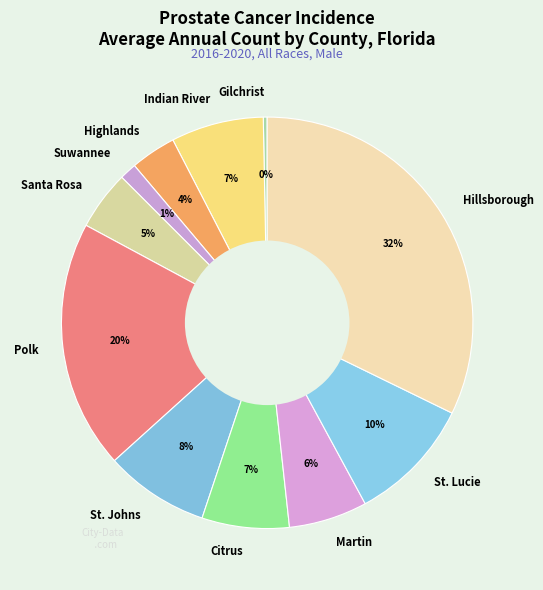

To the nearest percent, what percentage of the pie is Hillsborough?

32%